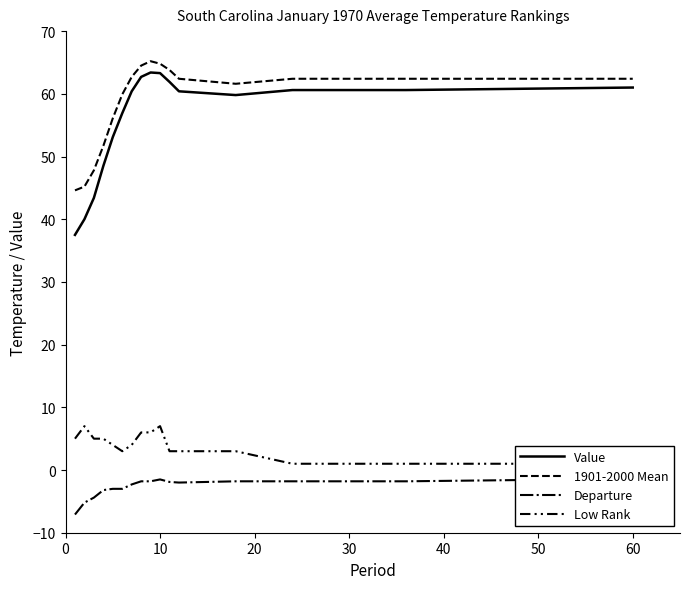

What is the total value across all series at 10?

133.6